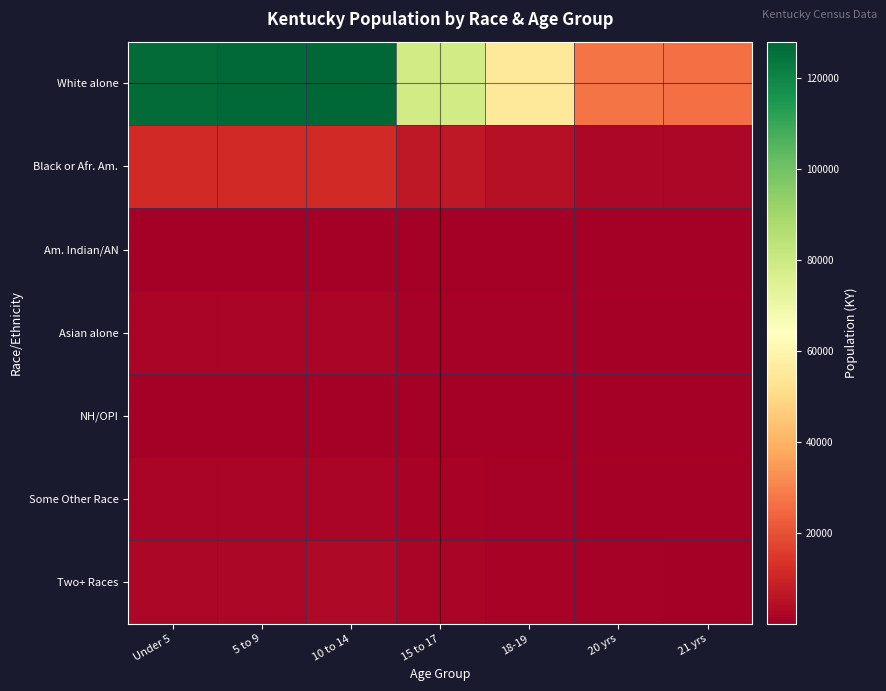

Reading left to right, list all the values displayed in this chart.

White alone: Under 5=126575.0	5 to 9=127171.9	10 to 14=128009.5	15 to 17=78674.0	18-19=54860.9	20 yrs=27265.0	21 yrs=26089.5
Black or Afr. Am.: Under 5=11214.4	5 to 9=11267.3	10 to 14=11341.5	15 to 17=6970.4	18-19=4860.6	20 yrs=2415.6	21 yrs=2311.5
Am. Indian/AN: Under 5=336.2	5 to 9=337.8	10 to 14=340.1	15 to 17=209.0	18-19=145.7	20 yrs=72.4	21 yrs=69.3
Asian alone: Under 5=1625.7	5 to 9=1633.4	10 to 14=1644.2	15 to 17=1010.5	18-19=704.6	20 yrs=350.2	21 yrs=335.1
NH/OPI: Under 5=83.1	5 to 9=83.5	10 to 14=84.0	15 to 17=51.7	18-19=36.0	20 yrs=17.9	21 yrs=17.1
Some Other Race: Under 5=1845.7	5 to 9=1854.4	10 to 14=1866.6	15 to 17=1147.2	18-19=800.0	20 yrs=397.6	21 yrs=380.4
Two+ Races: Under 5=2498.8	5 to 9=2510.6	10 to 14=2527.2	15 to 17=1553.2	18-19=1083.1	20 yrs=538.3	21 yrs=515.1